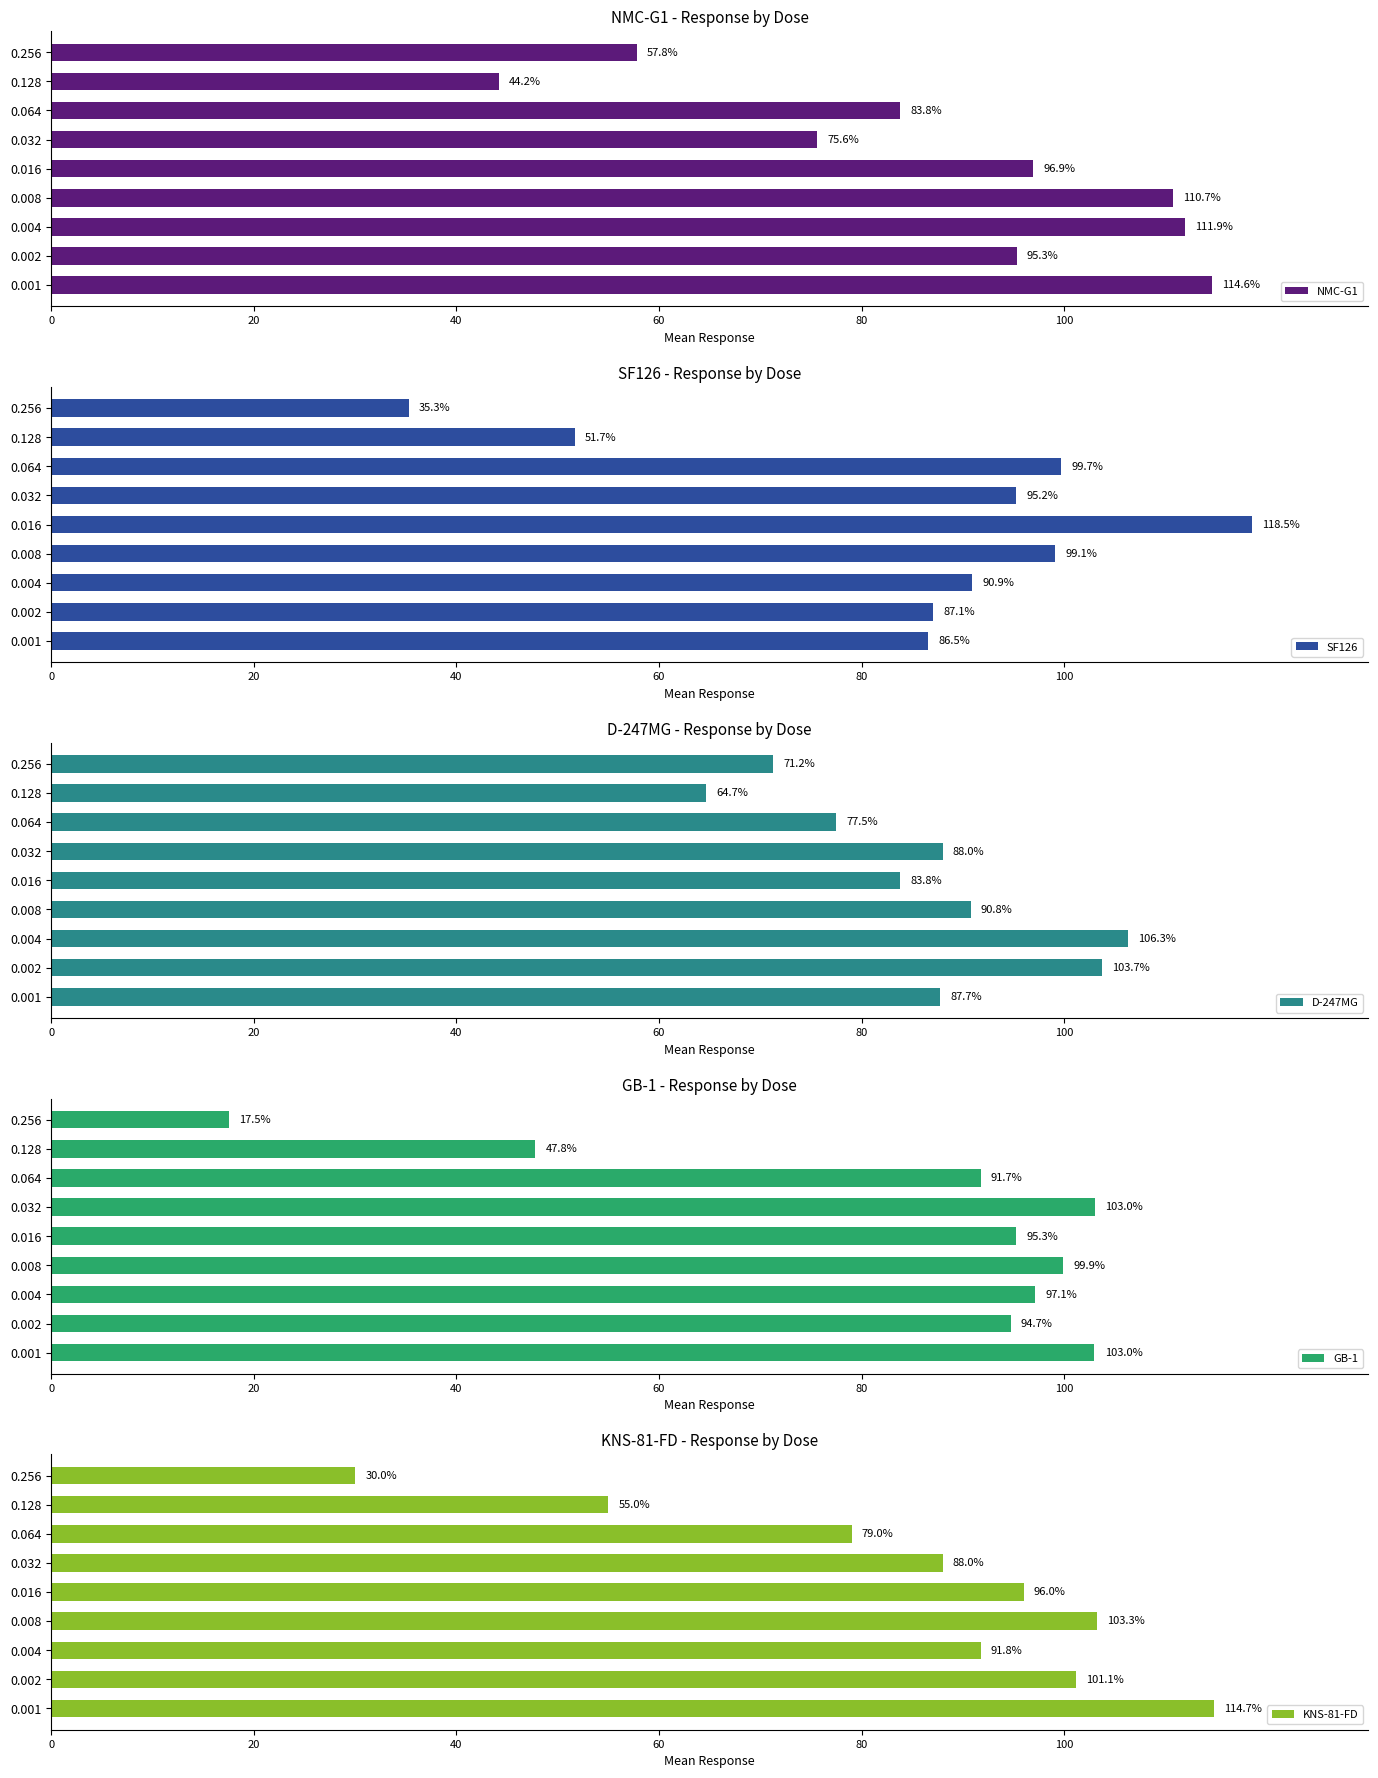

Which series has the largest total across all categories?

NMC-G1